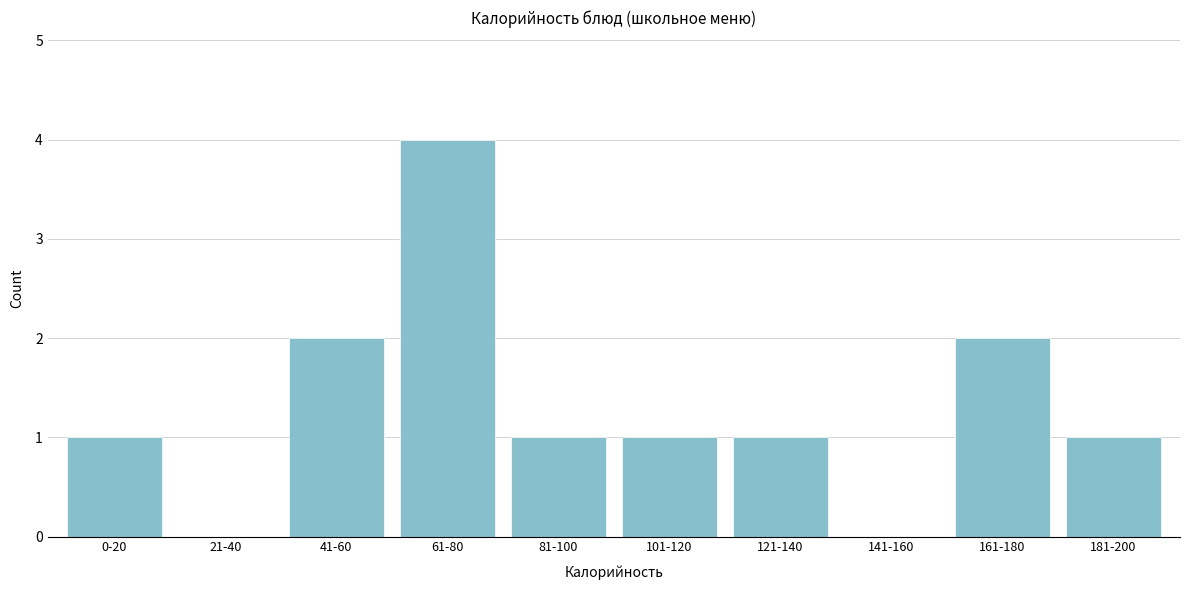

Reading left to right, extract all data points from this chart.

0-20=1	21-40=0	41-60=2	61-80=4	81-100=1	101-120=1	121-140=1	141-160=0	161-180=2	181-200=1